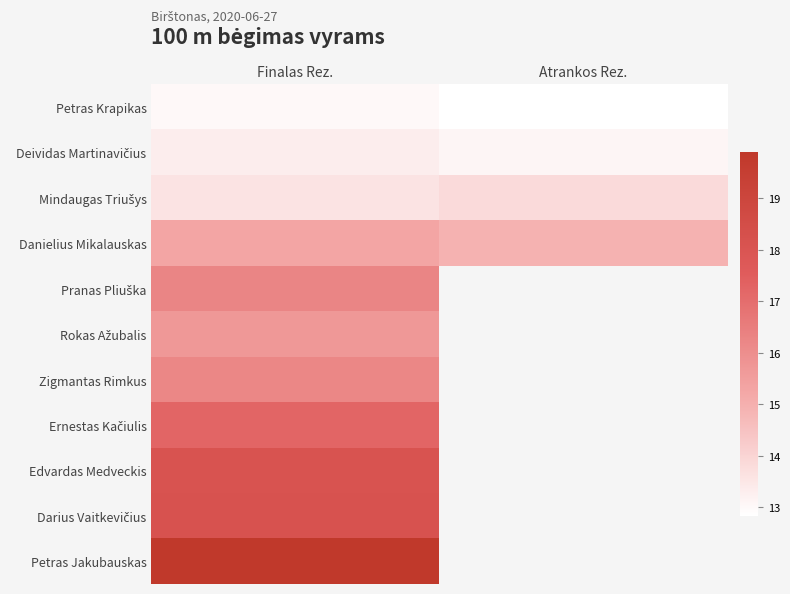

The Mindaugas Triušys series shows 22.4 at Atrankos Rez.. True or false?

False